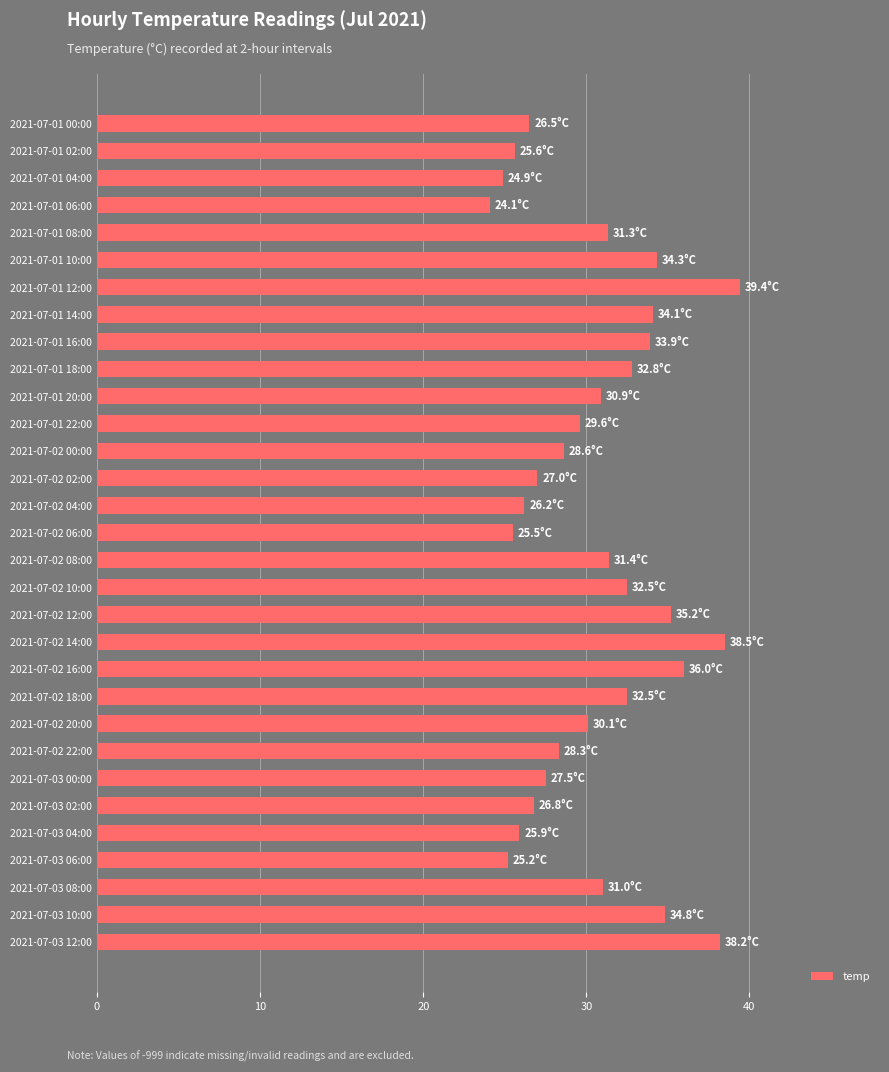

Between 2021-07-02 10:00 and 2021-07-03 10:00, which is larger?

2021-07-03 10:00